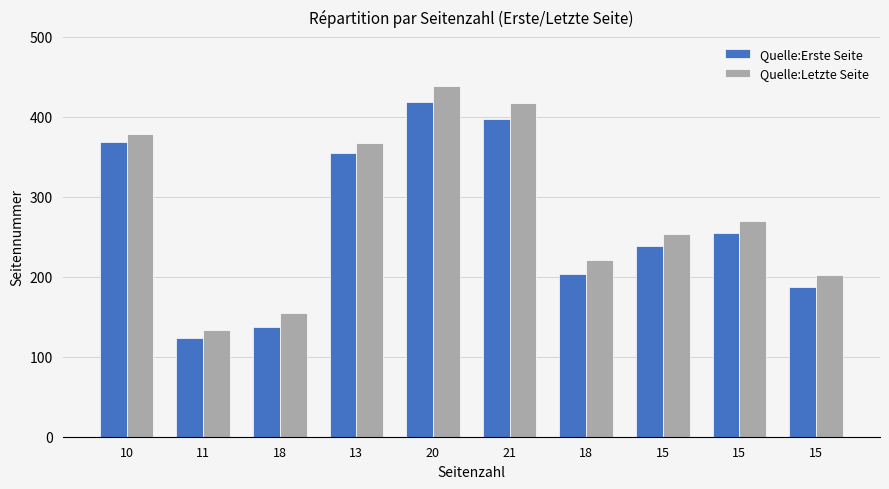

The Quelle:Letzte Seite series shows 439 at 20. True or false?

True